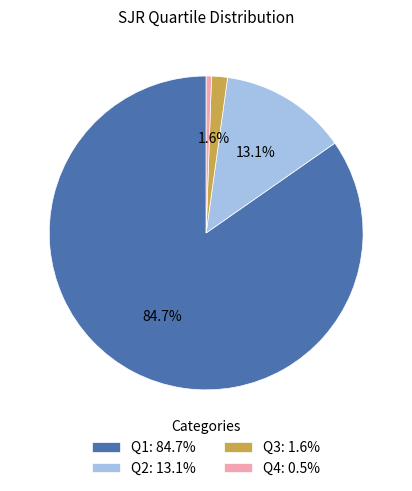

Does any single category account for the majority?

Yes